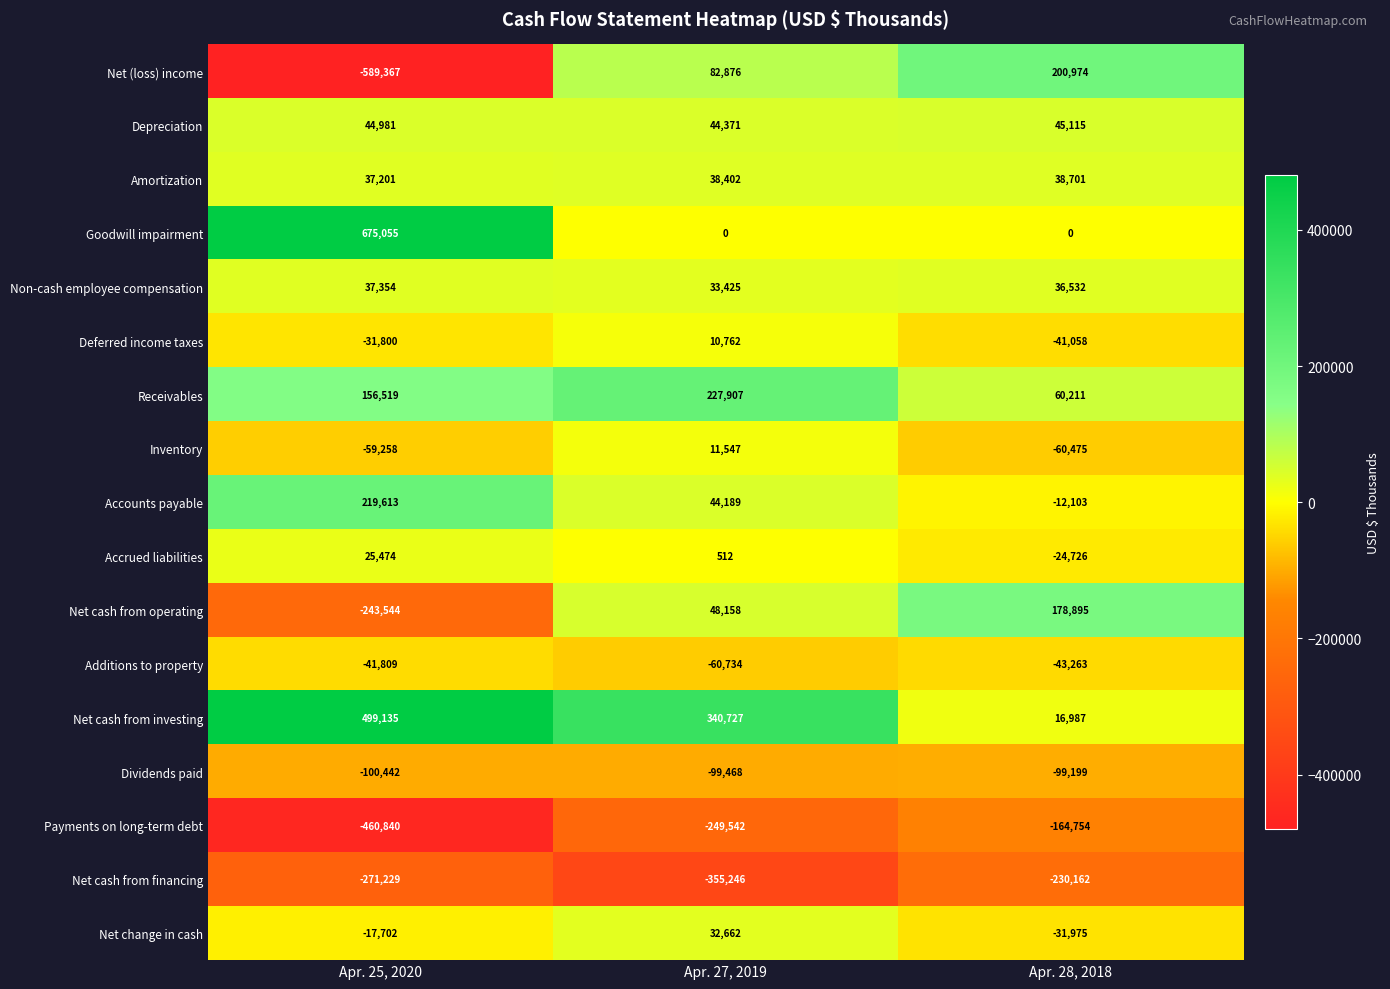

Which label corresponds to the largest value in the chart?

Apr. 25, 2020